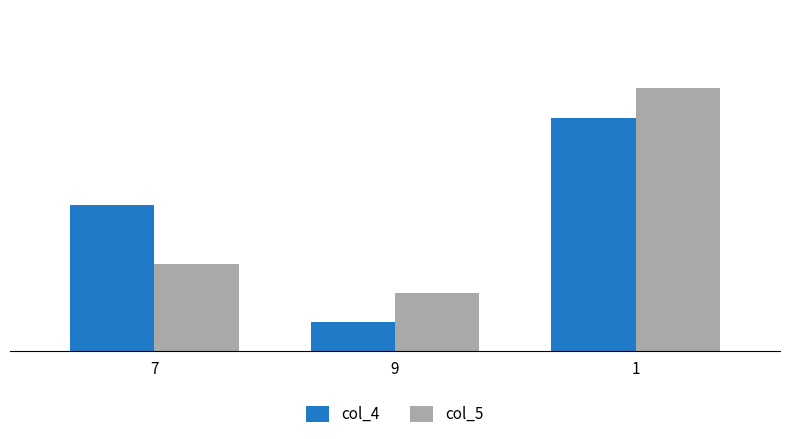

Reading left to right, transcribe all the data shown in this chart.

col_4: 5	1	8
col_5: 3	2	9